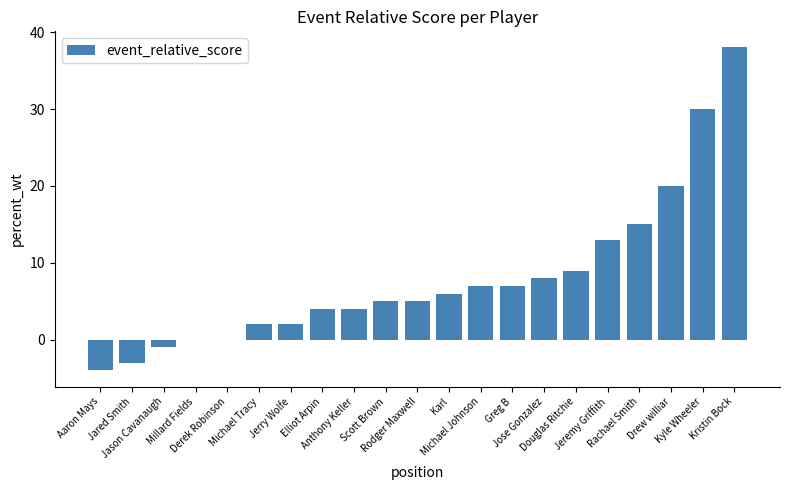

Does the chart contain stacked bars?

No